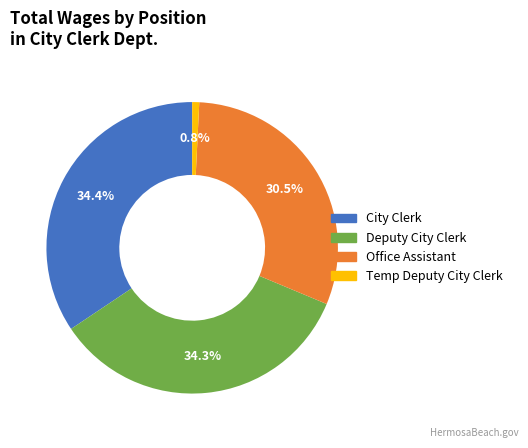

Combined, what portion of the pie is Deputy City Clerk and City Clerk?

68.7%